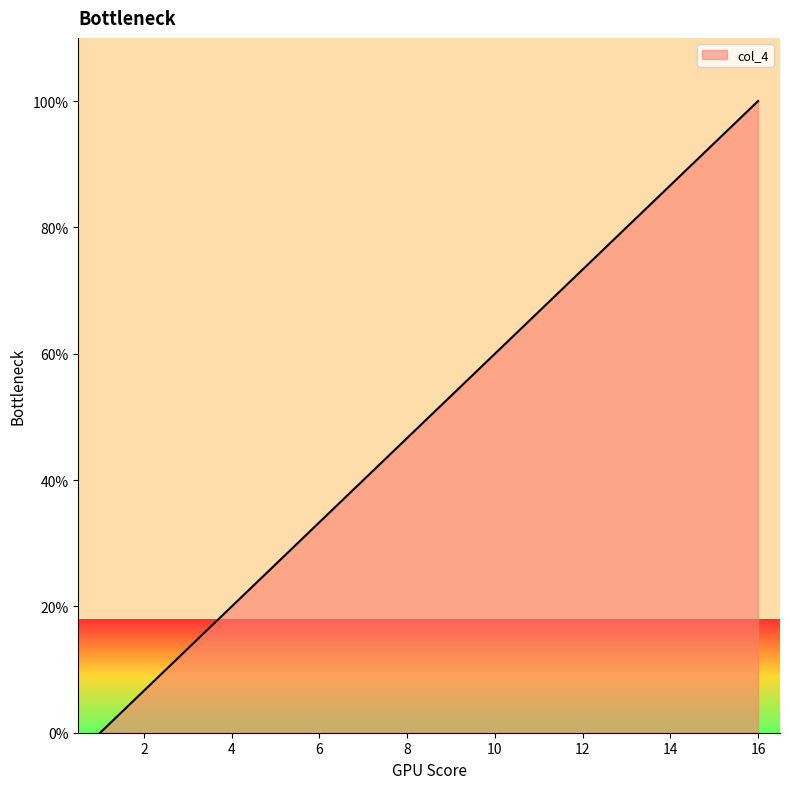

How many distinct data groups are displayed?

1